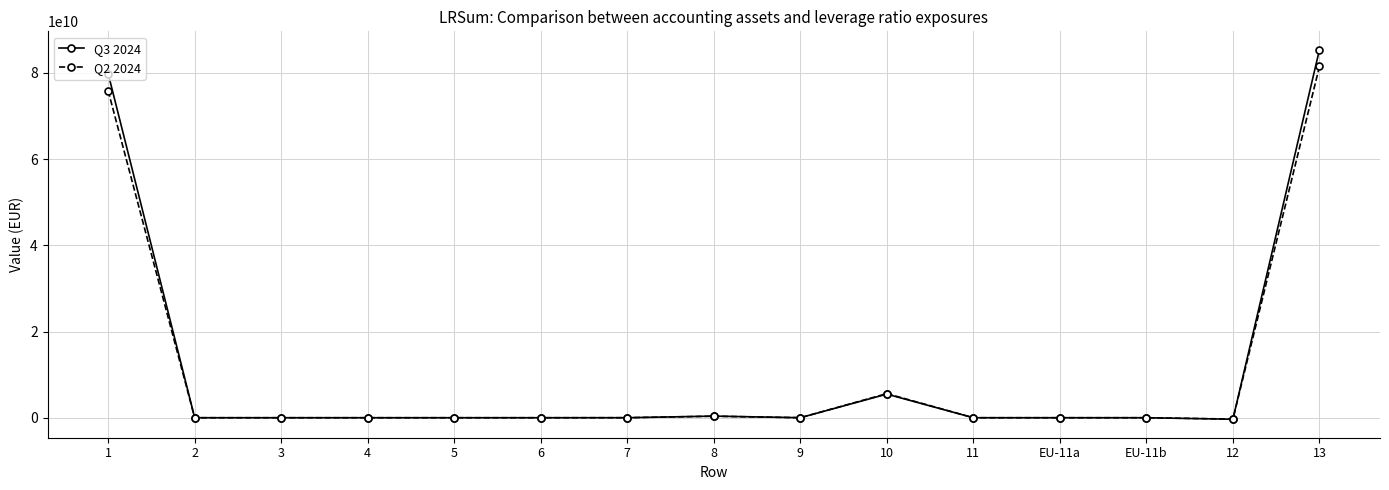

List the series in order of their peak value, highest first.

Q3 2024, Q2 2024